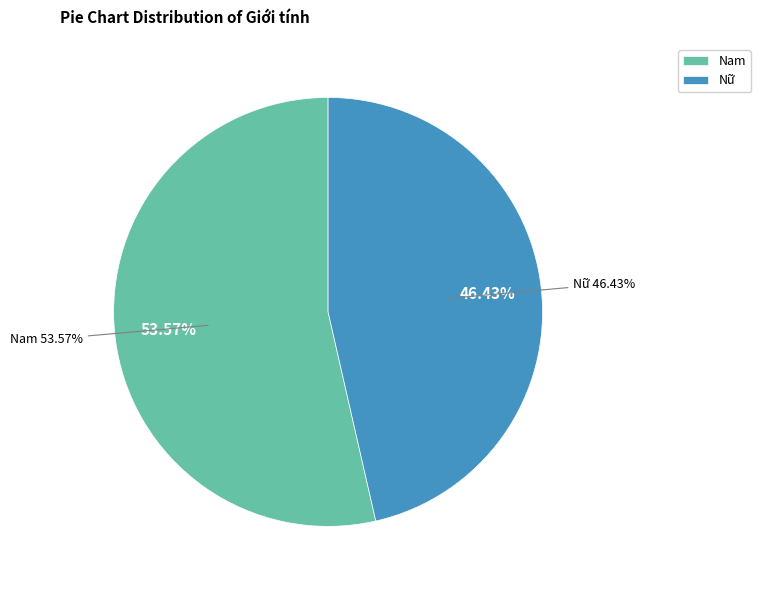

The Nam slice represents 54% of the pie. True or false?

True